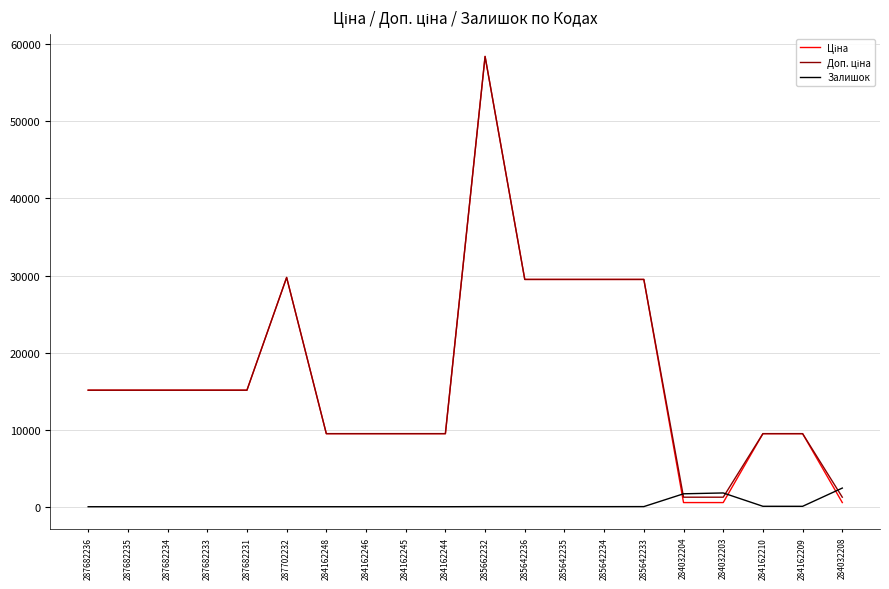

What is the total value across all series at 287682233?

30240.0